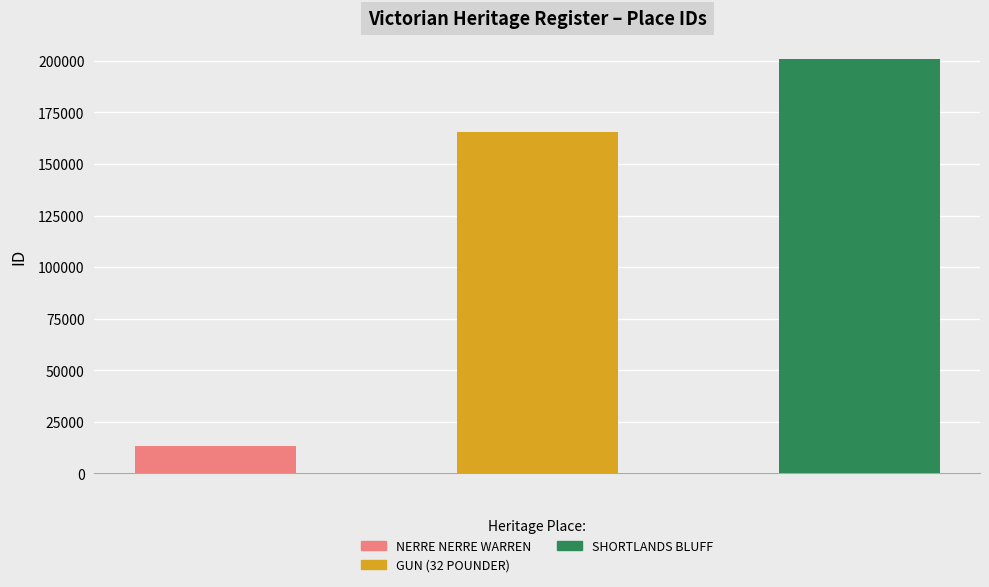

How many bars are there in total?

3